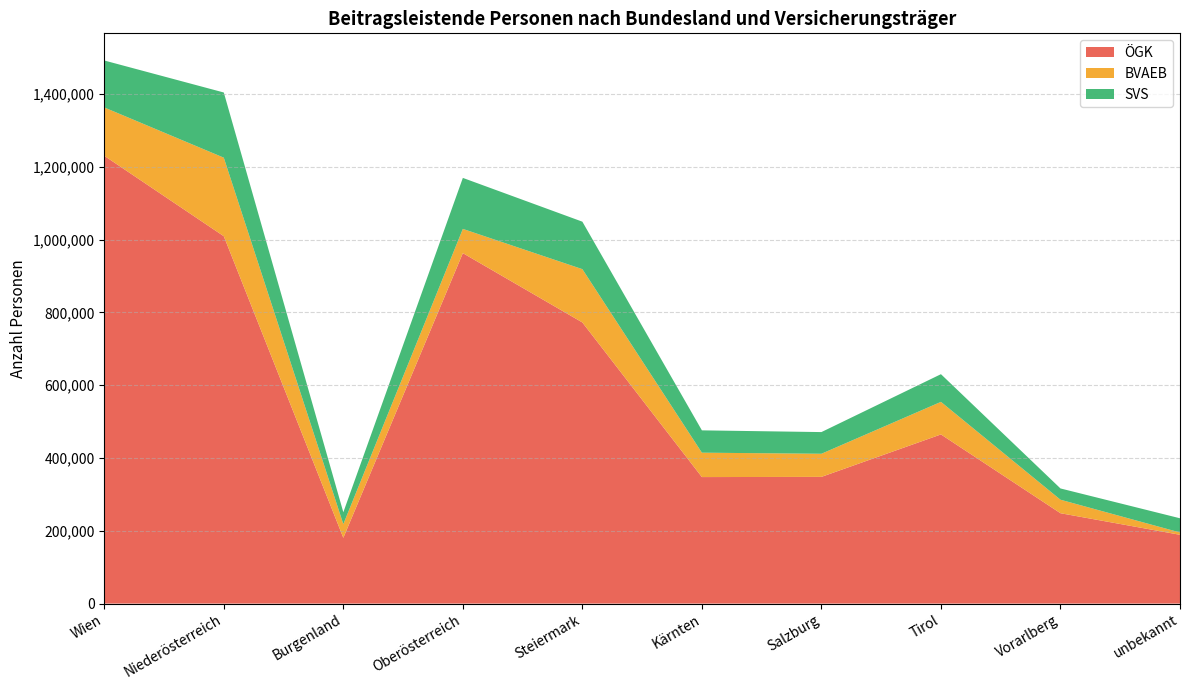

Reading left to right, extract all data points from this chart.

ÖGK: 1230038	1009118	180705	962643	772251	347529	348066	464653	248231	188956
BVAEB: 132798	215746	37623	66604	146400	67008	63506	89473	37102	6410
SVS: 128996	179045	32600	140074	130412	61319	59552	76024	30951	38974